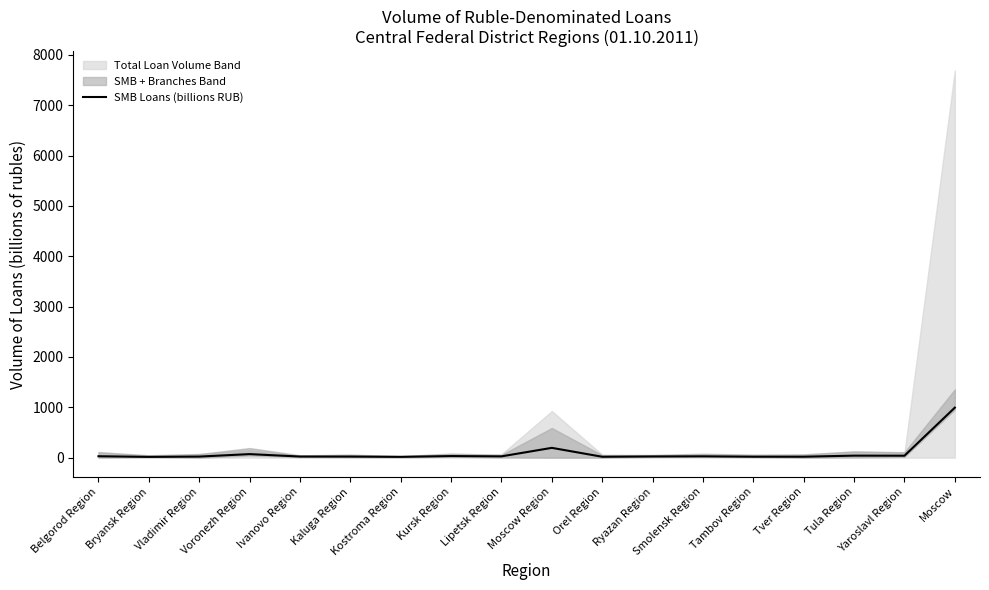

Reading left to right, what are all the values shown in this chart?

28.1	15.2	21.4	70.5	22.1	21.6	15.7	31.6	25.8	194.6	17.9	23.7	26.4	19.1	18.8	40.2	38.6	992.9